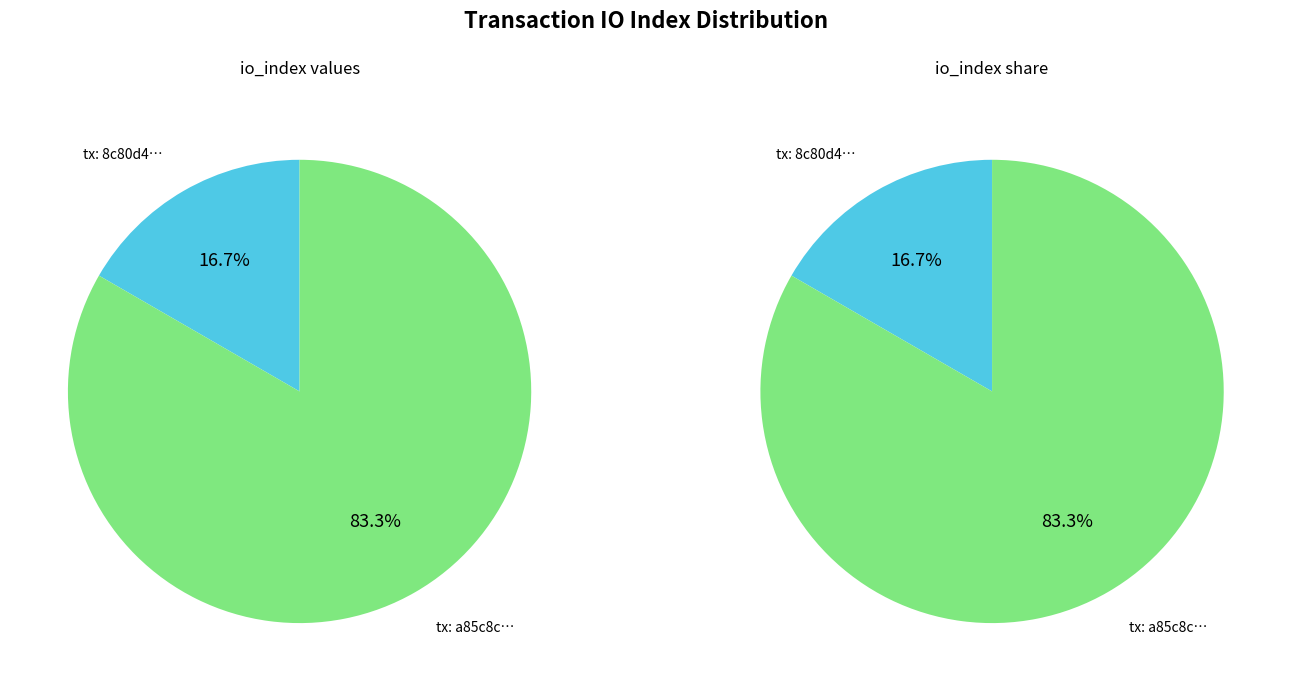

How much of the chart is everything except 1?

16.7%